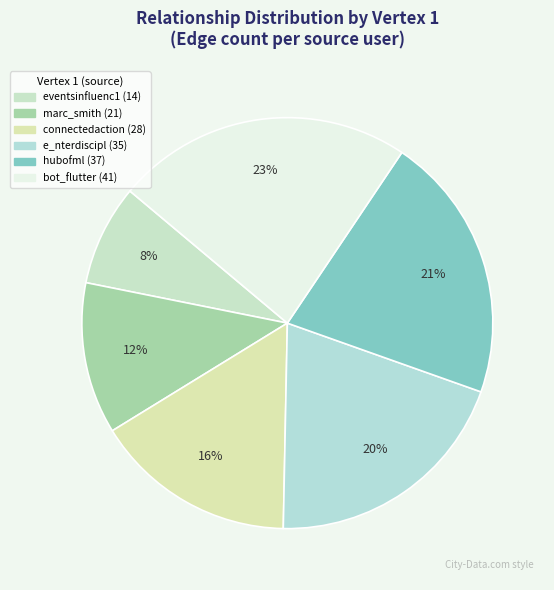

To the nearest percent, what percentage of the pie is bot_flutter?

23%